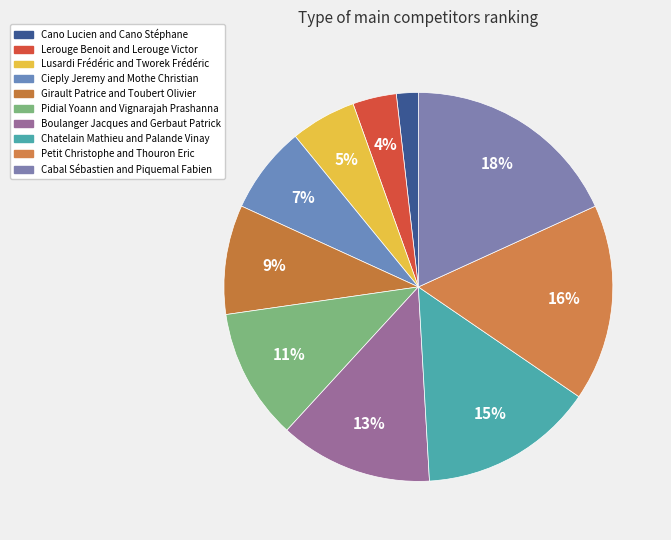

Count the number of slices in the pie.

10